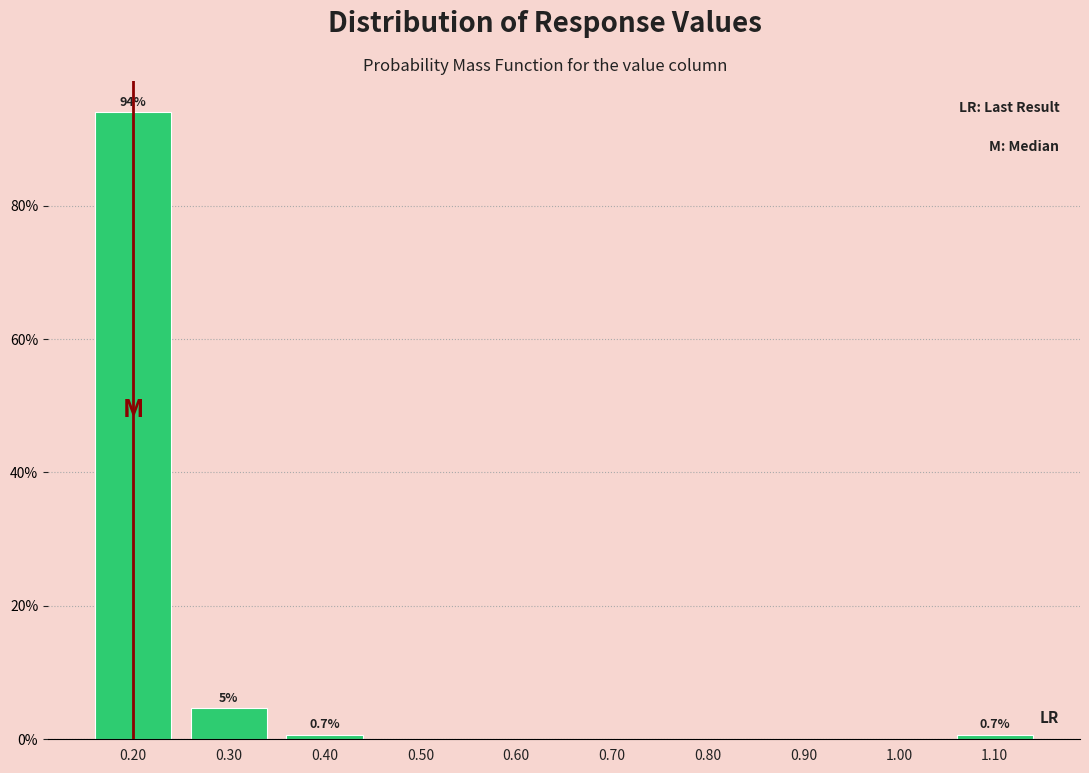

Which range on the x-axis has the tallest bar?

0.15 to 0.25